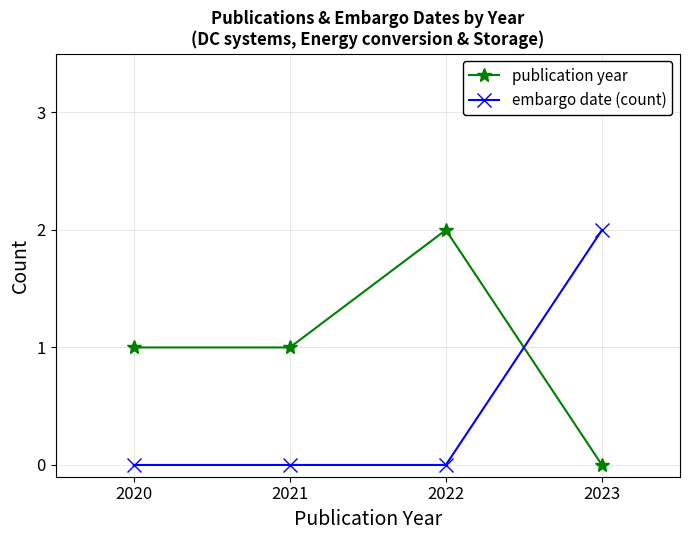

At which category does publication year reach its first local peak?

2022